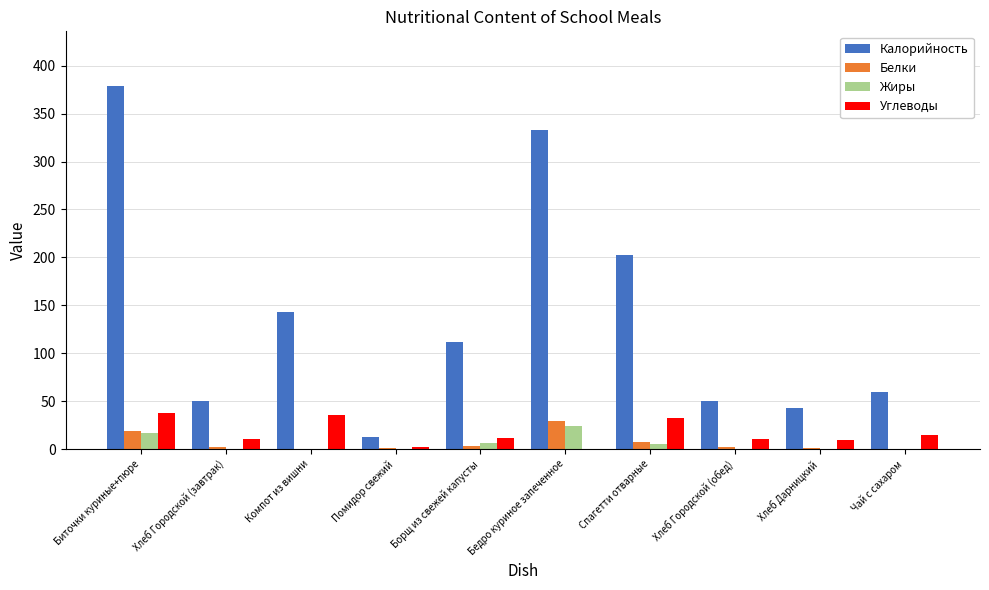

Is it true that Калорийность equals 43 at Хлеб Дарницкий?

True